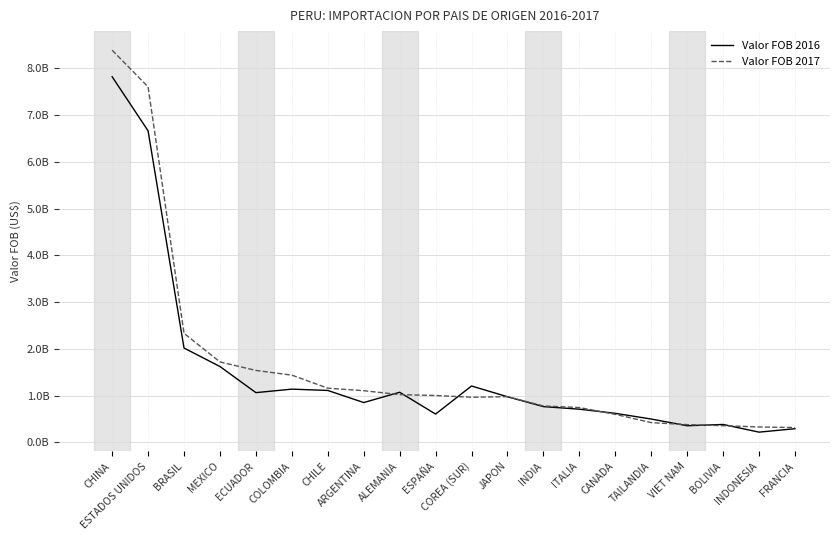

At which category does Valor FOB 2017 reach its first local valley?

COREA (SUR)